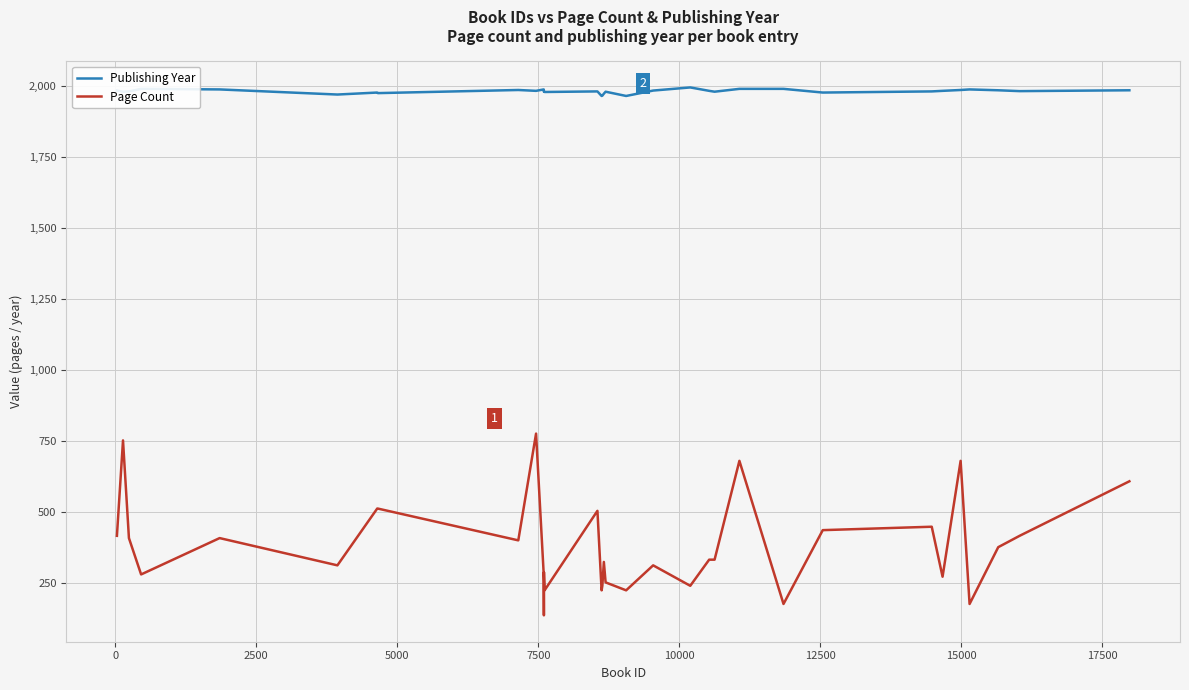

What is the lowest value of the Publishing Year series?

1965